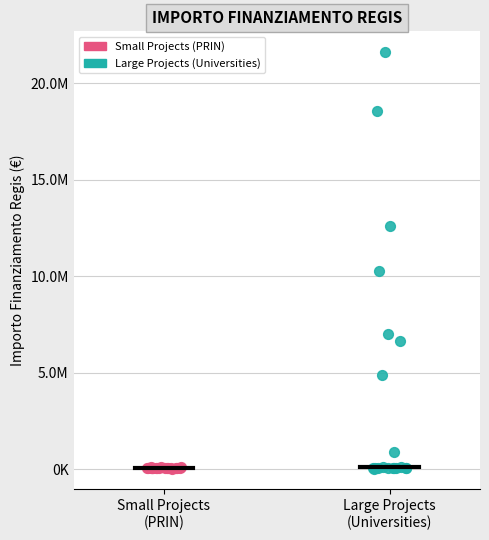

What are all the series names shown in the legend?

Small Projects (PRIN), Large Projects (Universities)